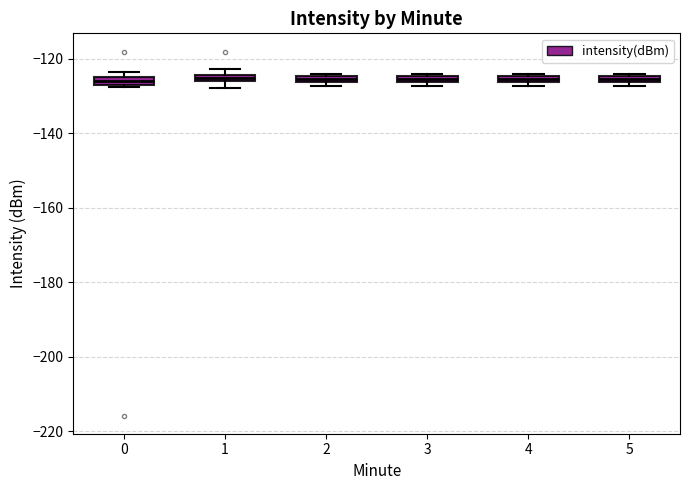

Where is the upper edge of the box at x = 3 on the y-axis? The values are not printed on the chart, so give them approximately, as read against the axis.

-124